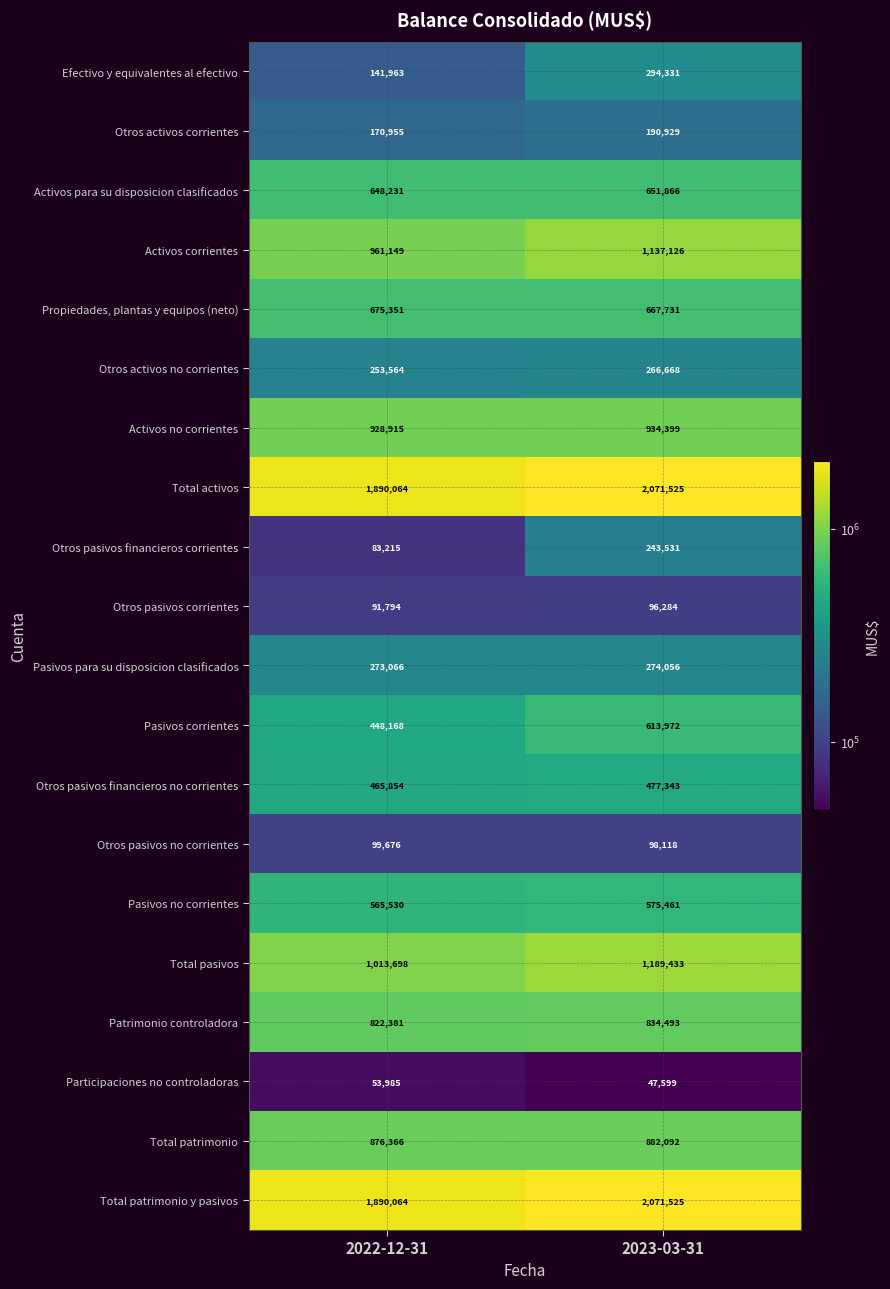

What is the sum of the Activos para su disposicion clasificados values at 2023-03-31 and 2022-12-31?

1300097